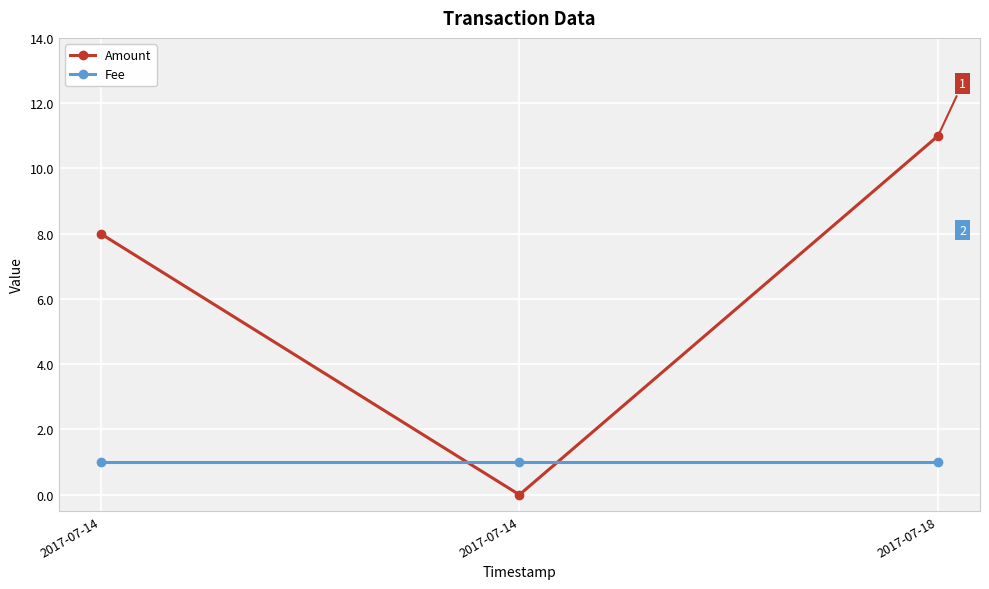

Is this an area chart (filled region under the line)?

No